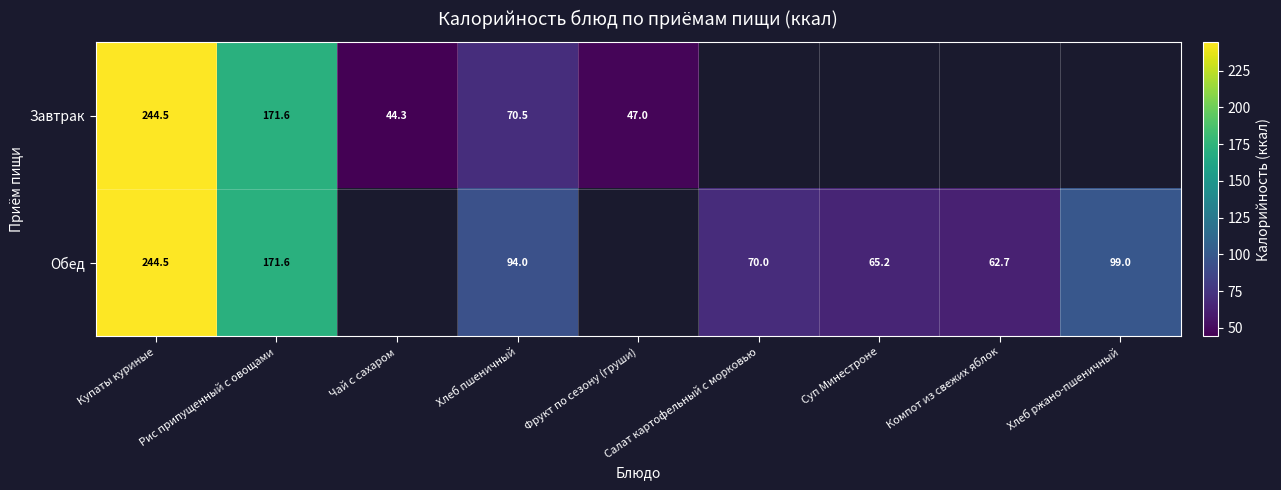

Which series changed the most between Купаты куриные and Хлеб пшеничный?

Завтрак